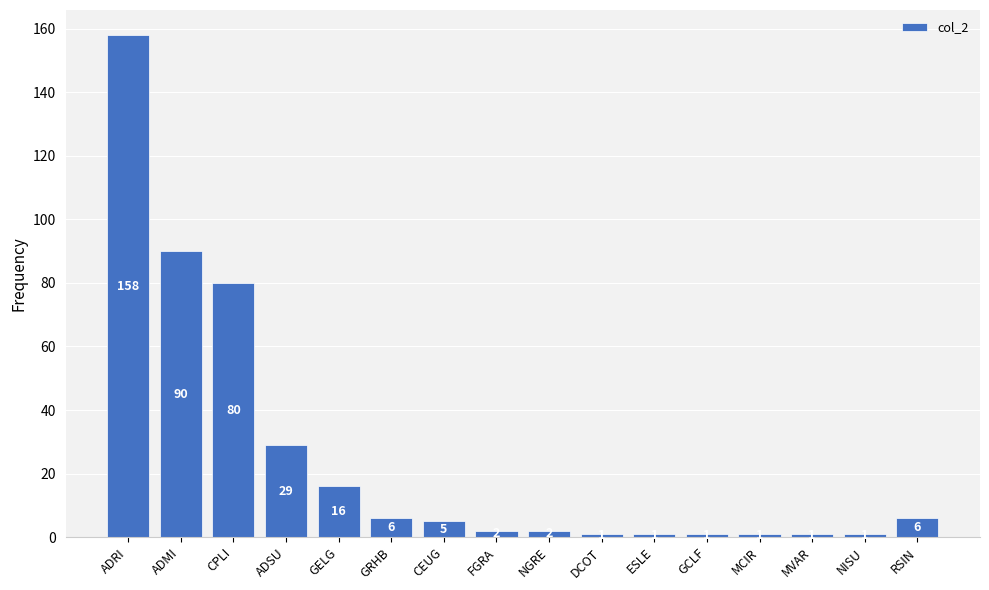

Between MCIR and GELG, which is larger?

GELG